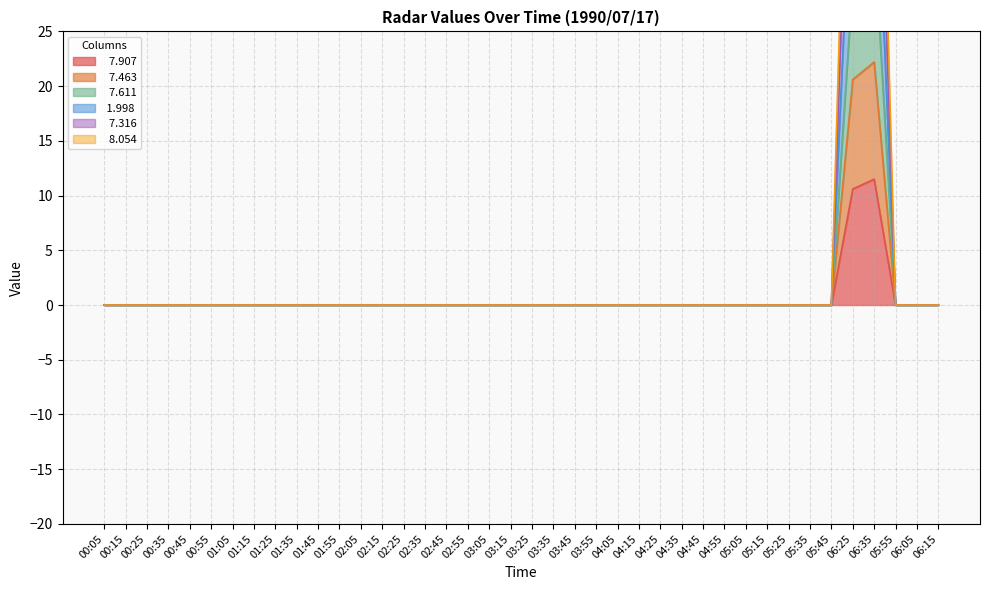

What is the difference between the maximum and minimum values in the   7.316 series?

72.3